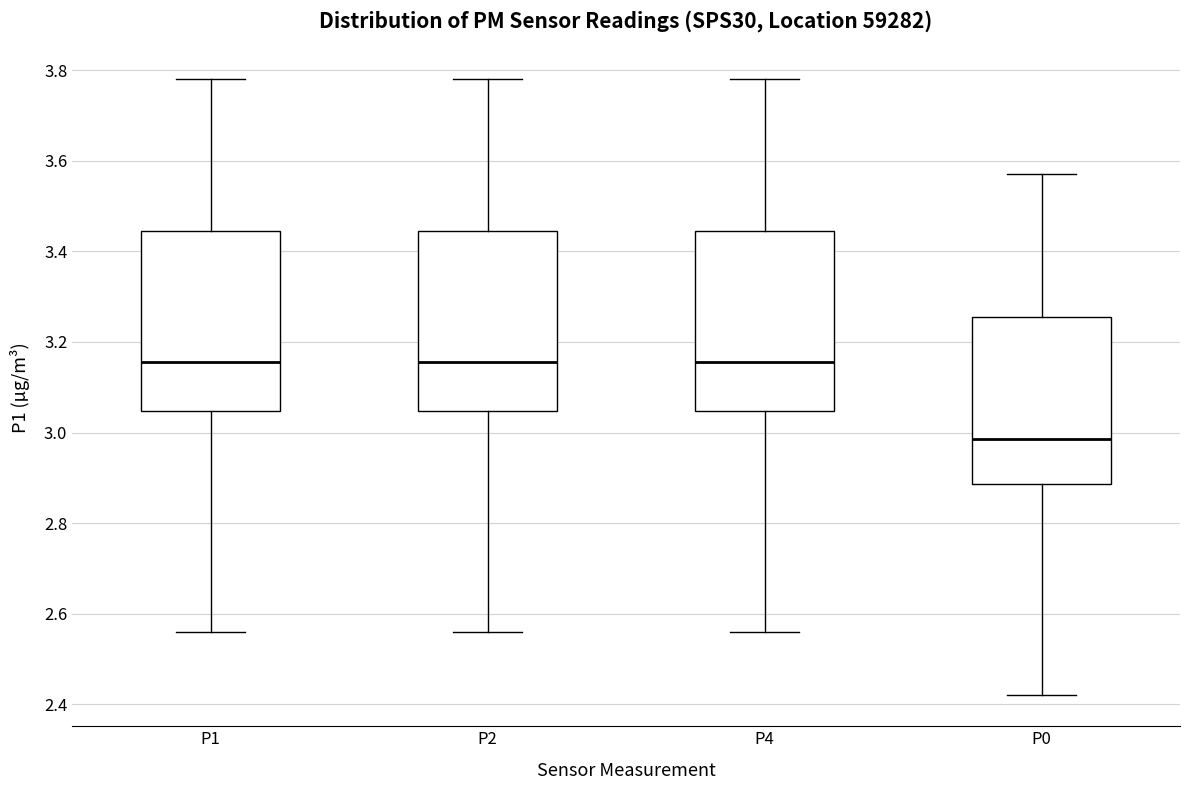

Reading left to right, read every box against the y-axis: the position of its median line, the range the box covers, and the ends of its whiskers. The values are not printed on the chart, so give them approximately, as read against the axis.

P1: median 3.16, box 3.04 to 3.44, whiskers 2.56 to 3.78
P2: median 3.16, box 3.04 to 3.44, whiskers 2.56 to 3.78
P4: median 3.16, box 3.04 to 3.44, whiskers 2.56 to 3.78
P0: median 2.98, box 2.88 to 3.26, whiskers 2.42 to 3.58